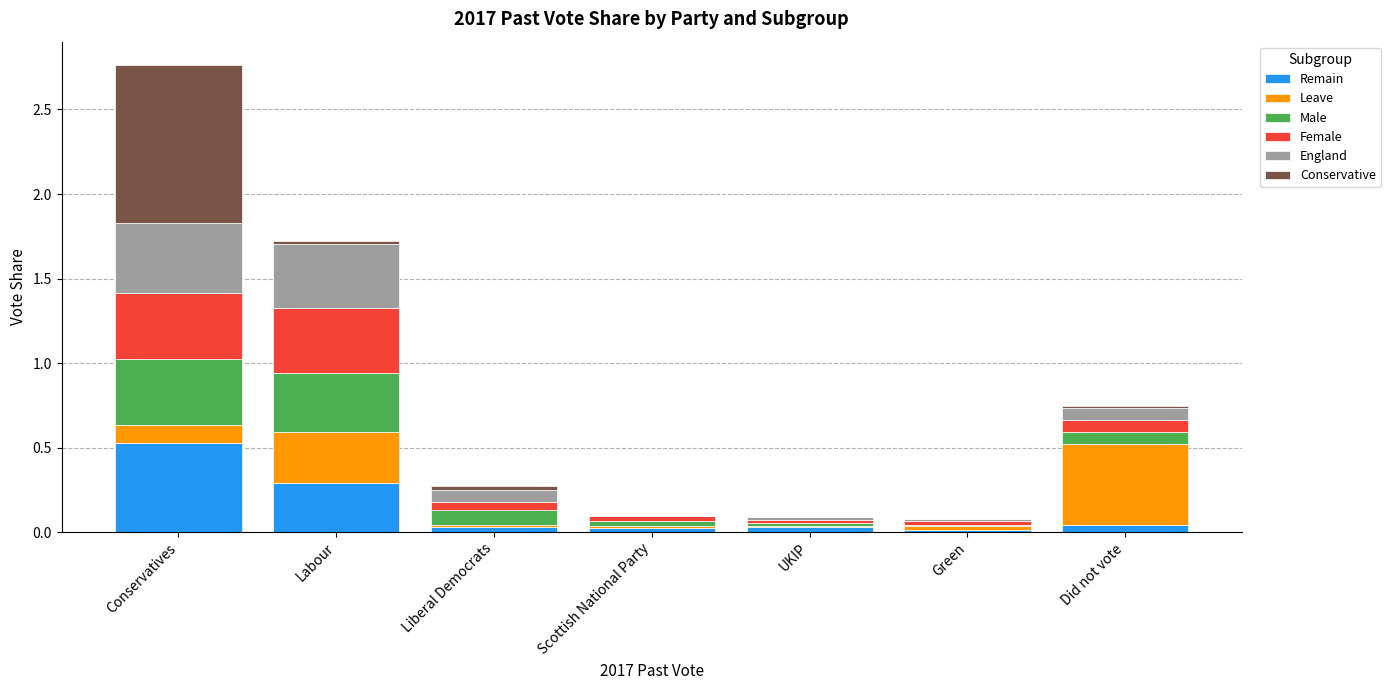

At which category is the sum across all series the highest?

Conservatives